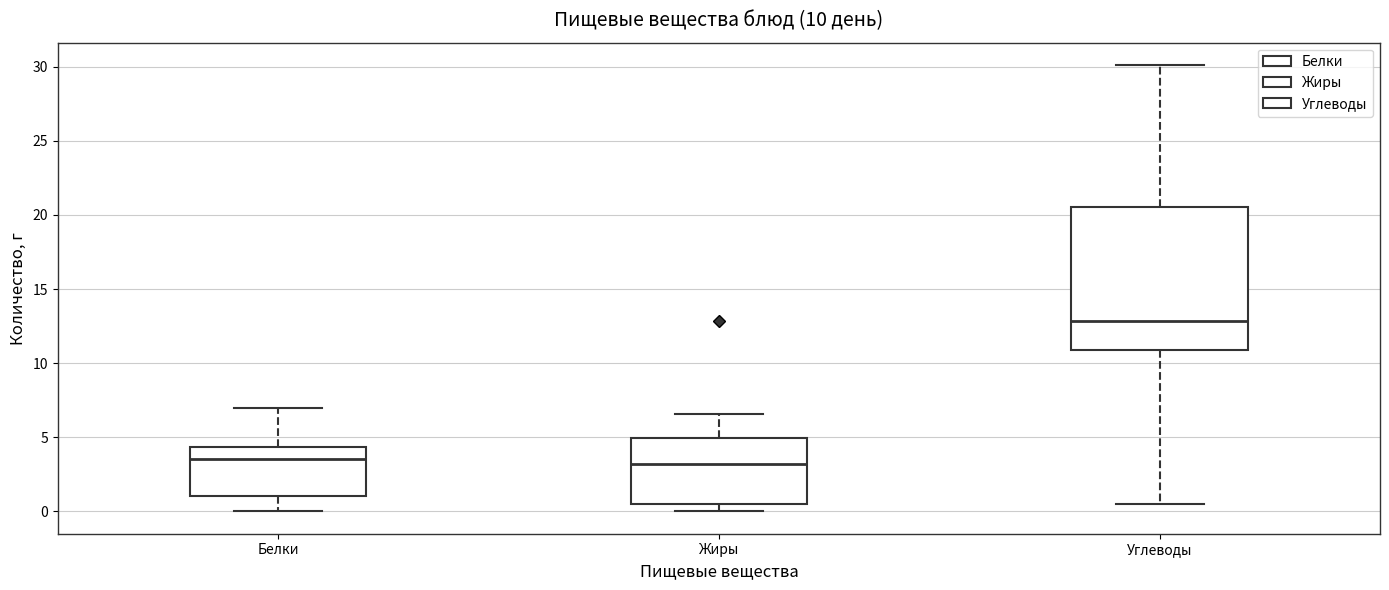

Comparing the boxes themselves (not the whiskers), which one is the tallest?

Углеводы